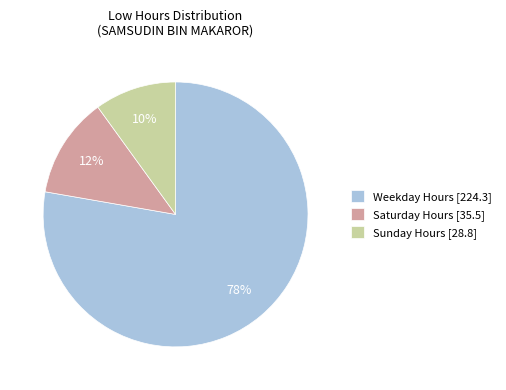

Which has a higher value, Sunday Hours [28.8] or Saturday Hours [35.5]?

Saturday Hours [35.5]